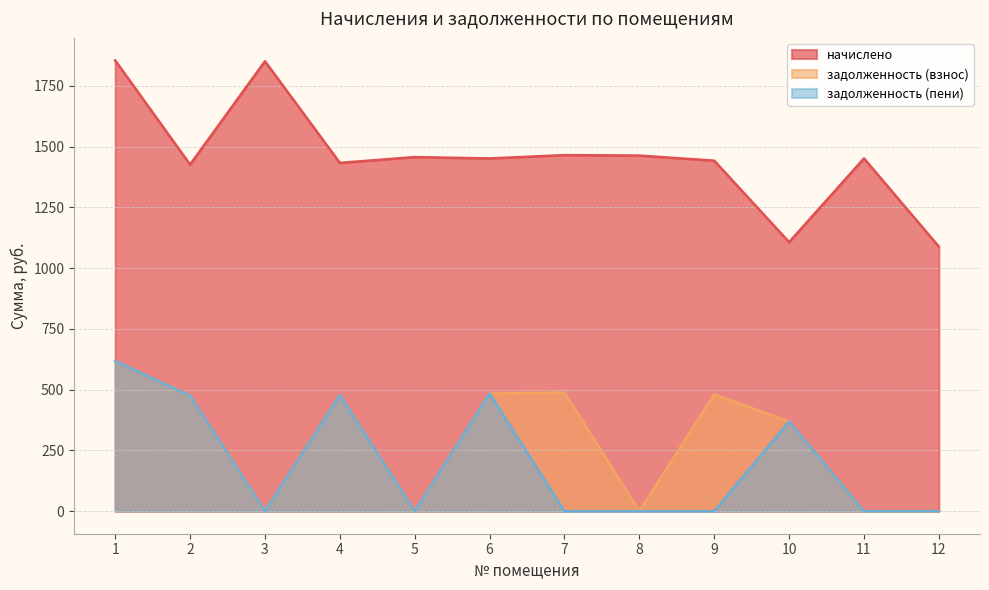

In задолженность (пени), how many points are higher than both neighbors (excluding endpoints)?

3